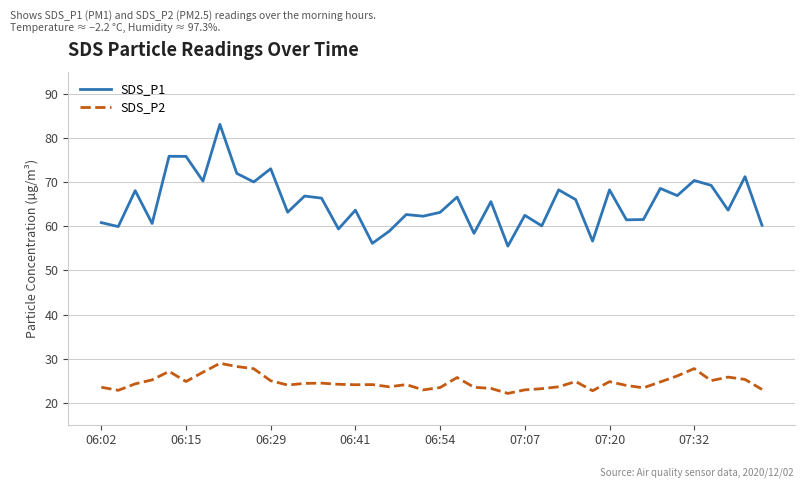

Which series has the largest total across all categories?

SDS_P1